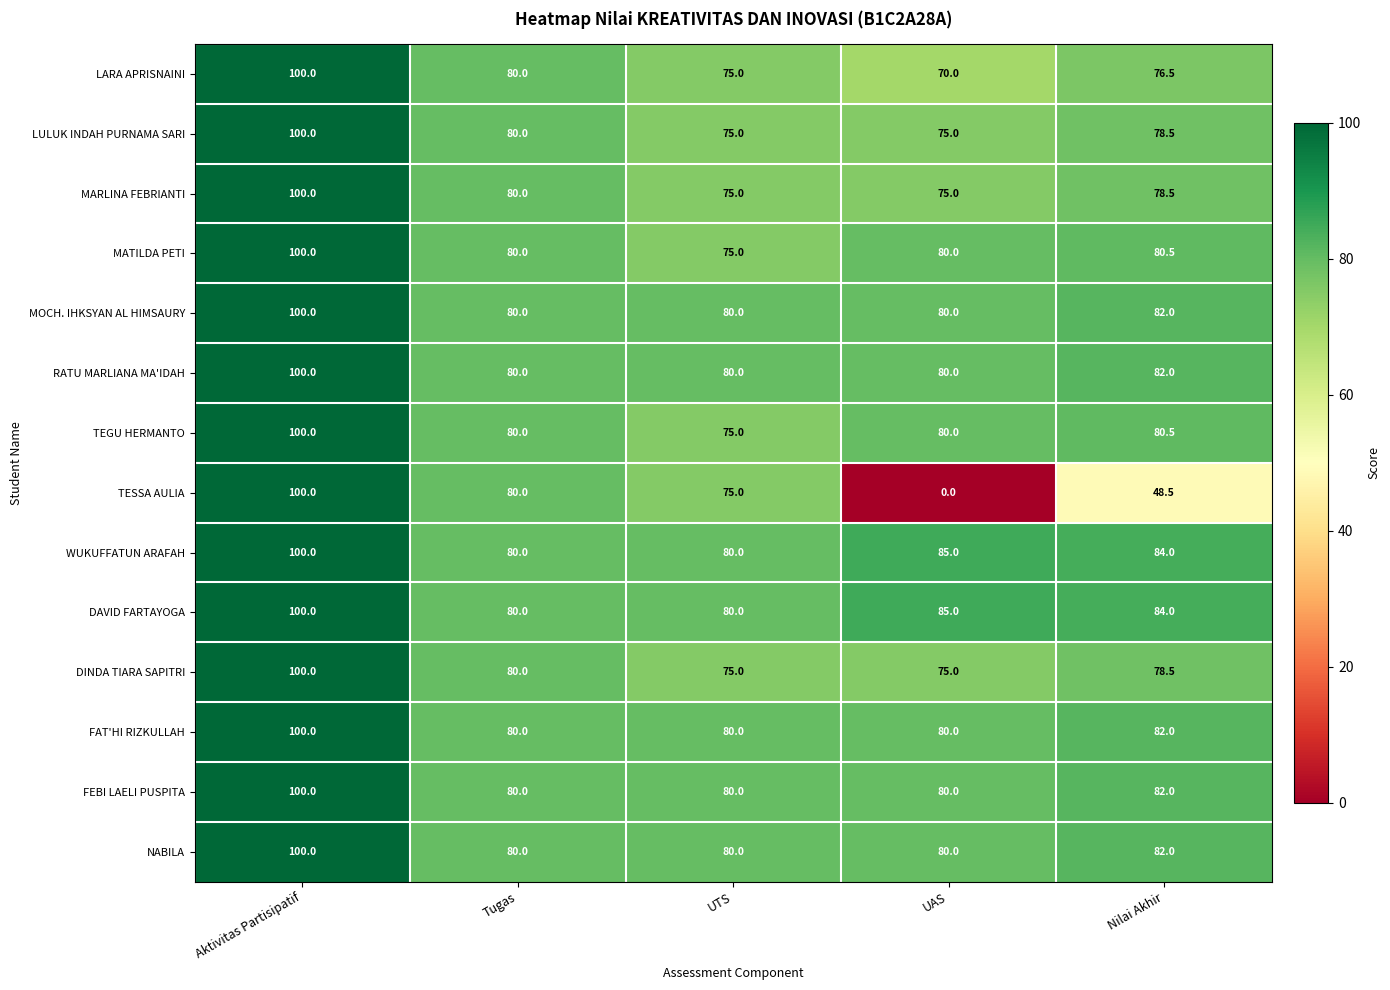

What is the maximum value for NABILA?

100.0